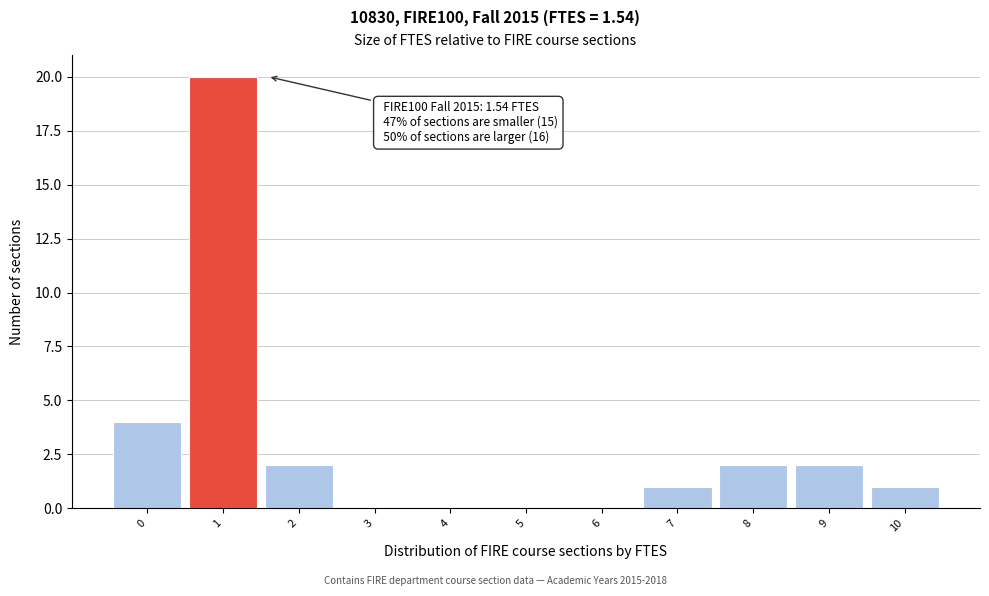

Reading left to right, transcribe all the data shown in this chart.

0=4	1=20	2=2	3=0	4=0	5=0	6=0	7=1	8=2	9=2	10=1